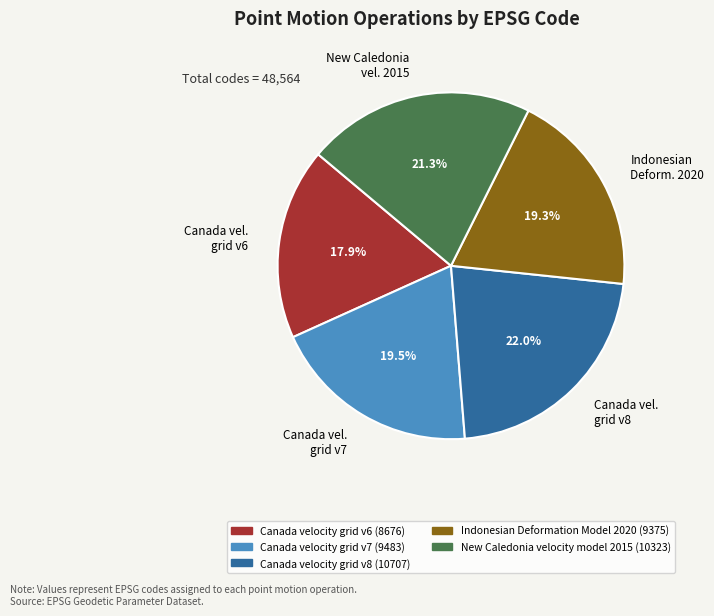

How many segments does this pie chart have?

5